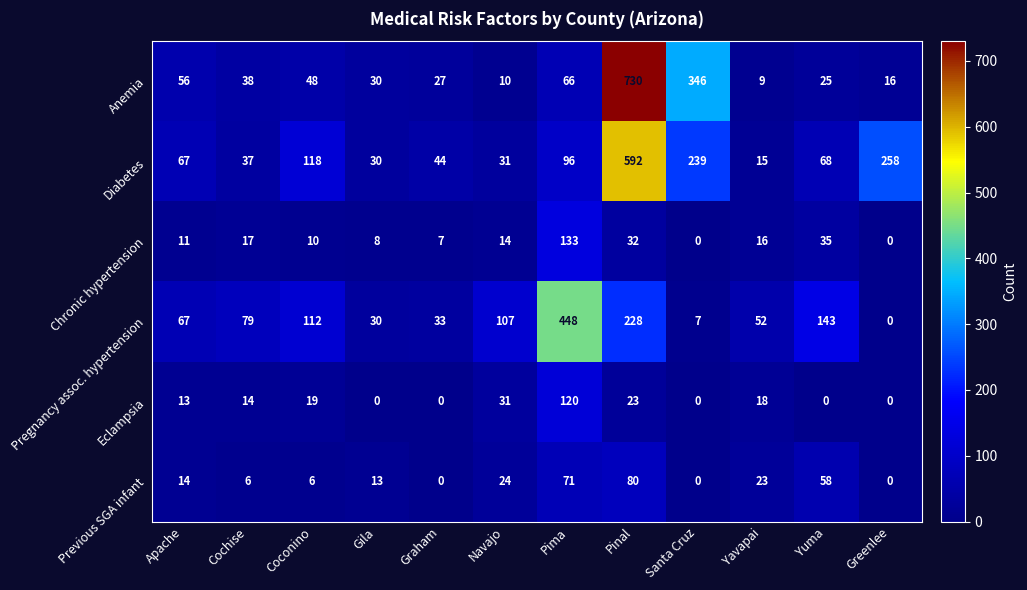

What is the difference between the second highest and minimum values in the Previous SGA infant series?

71